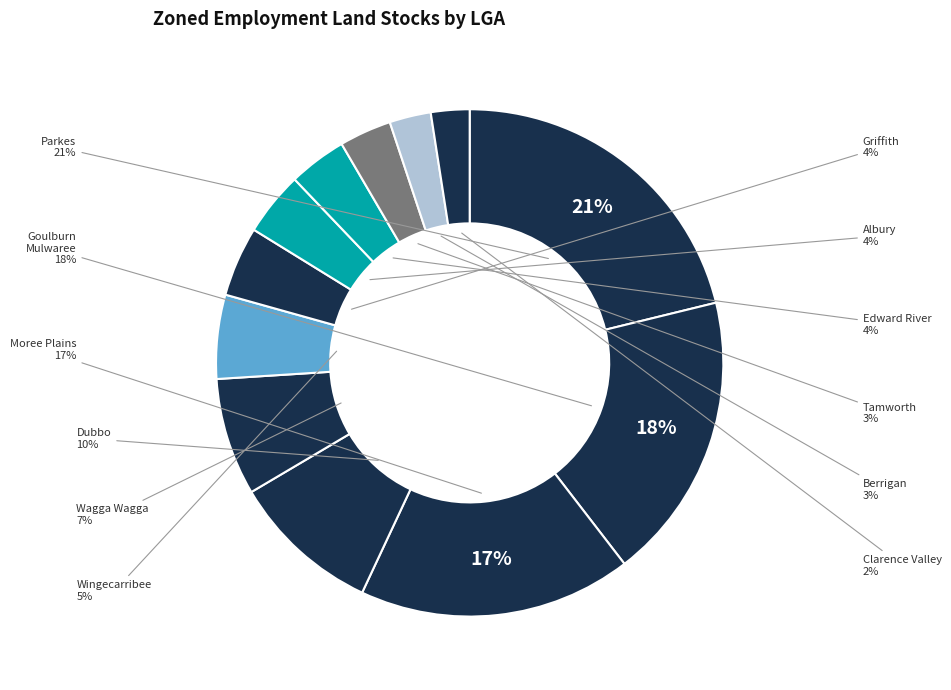

To the nearest percent, what is the difference between the Edward River and Dubbo slice percentages?

6%